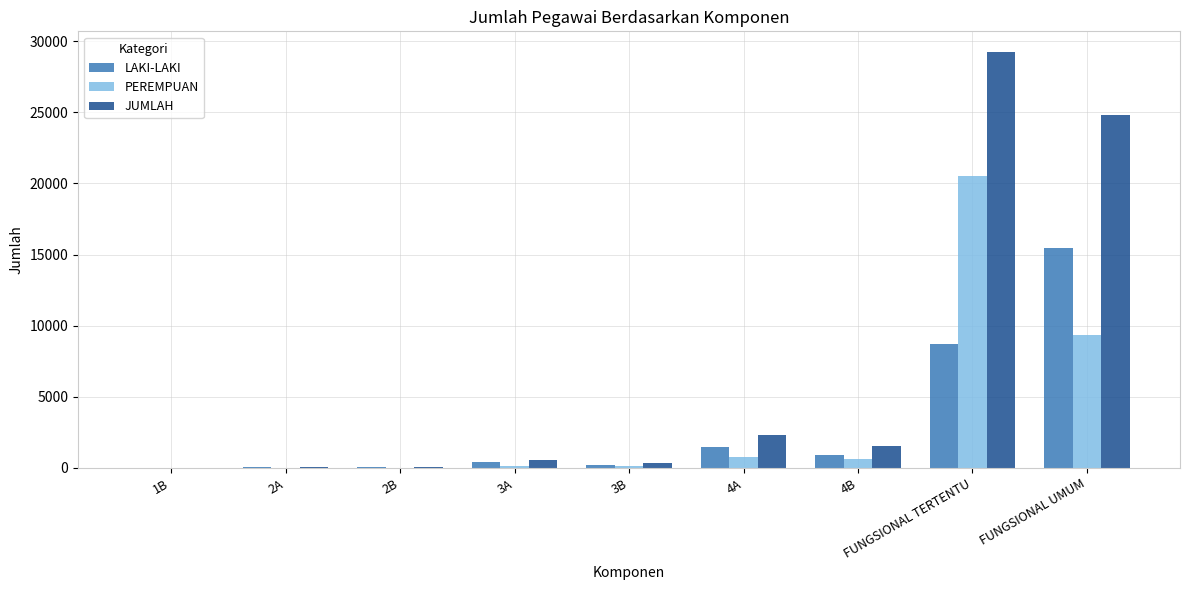

What is the average value of the LAKI-LAKI series?

3022